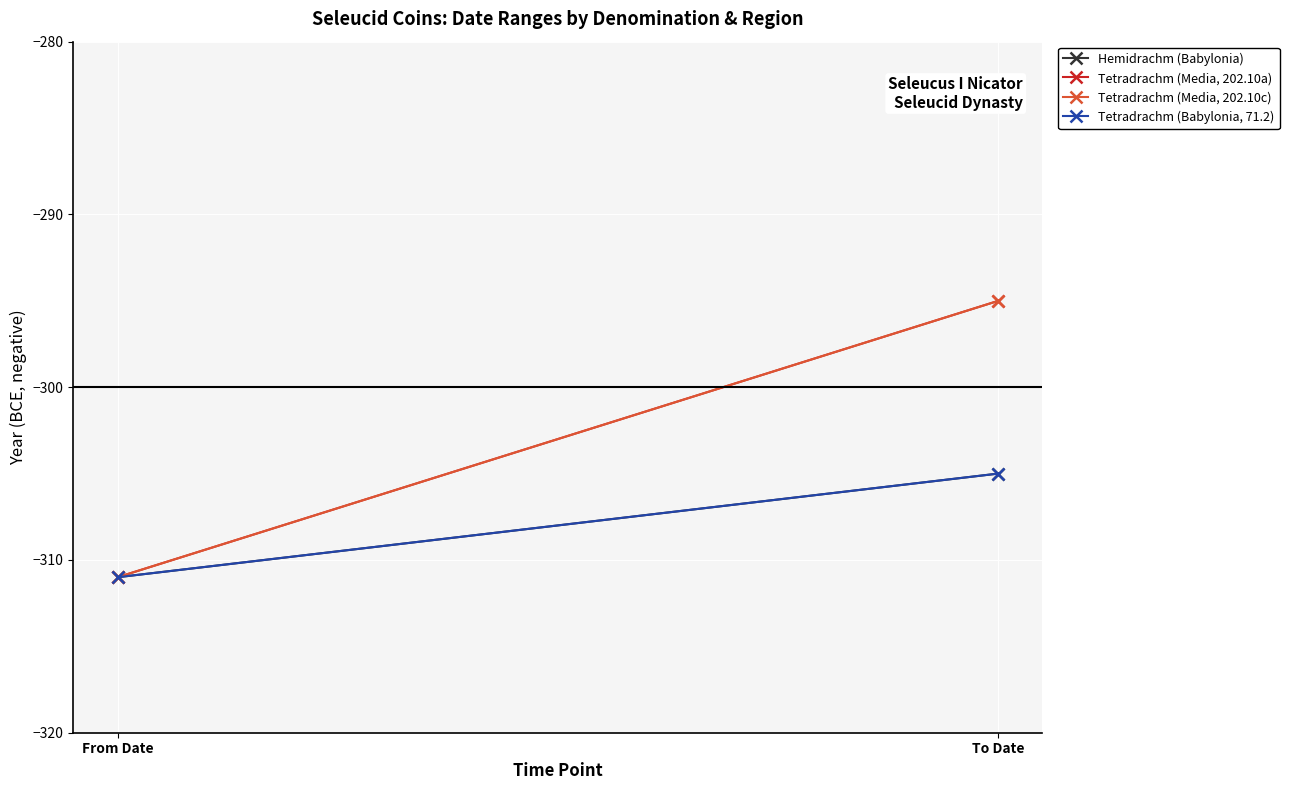

Is the value of Tetradrachm (Babylonia, 71.2) at From Date greater than the value of Hemidrachm (Babylonia) at To Date?

No